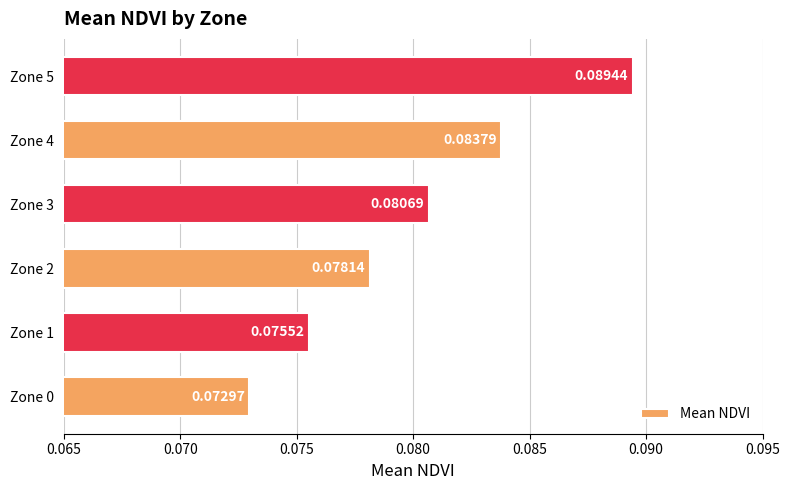

Rank the categories by value from lowest to highest.

Zone 0, Zone 1, Zone 2, Zone 3, Zone 4, Zone 5